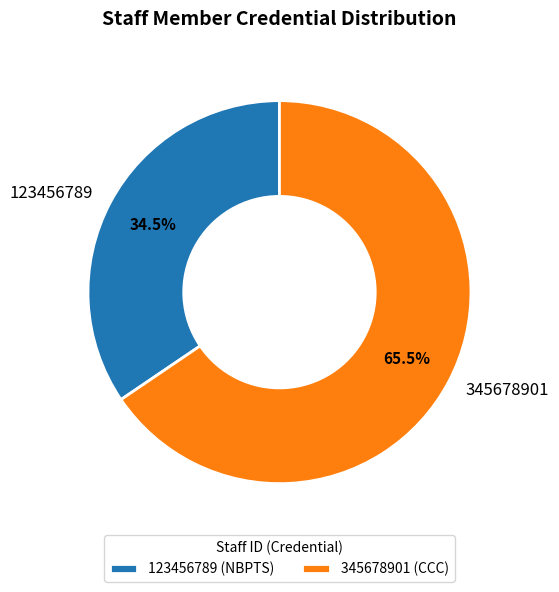

Approximately how many times larger is the value at 345678901 compared to 123456789?

1.9